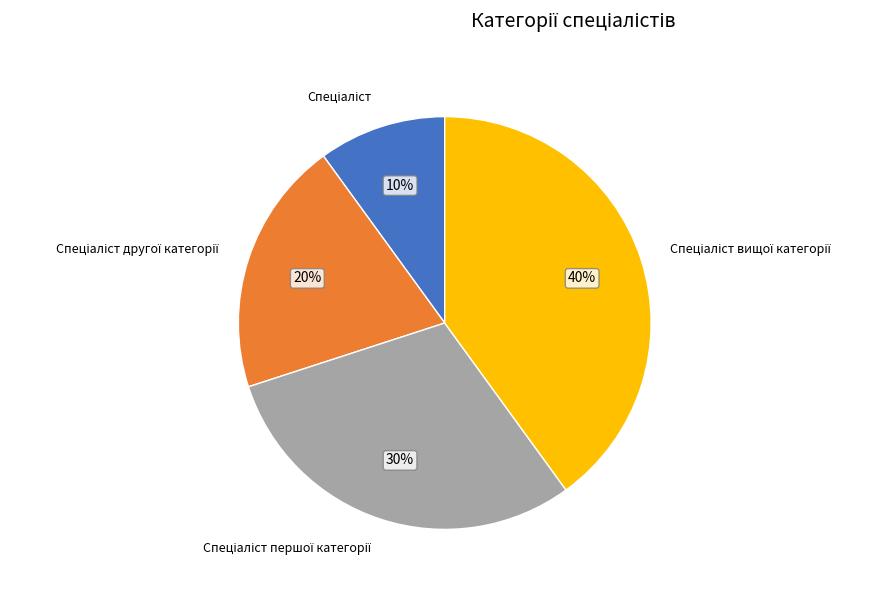

How many slices are in this pie chart?

4